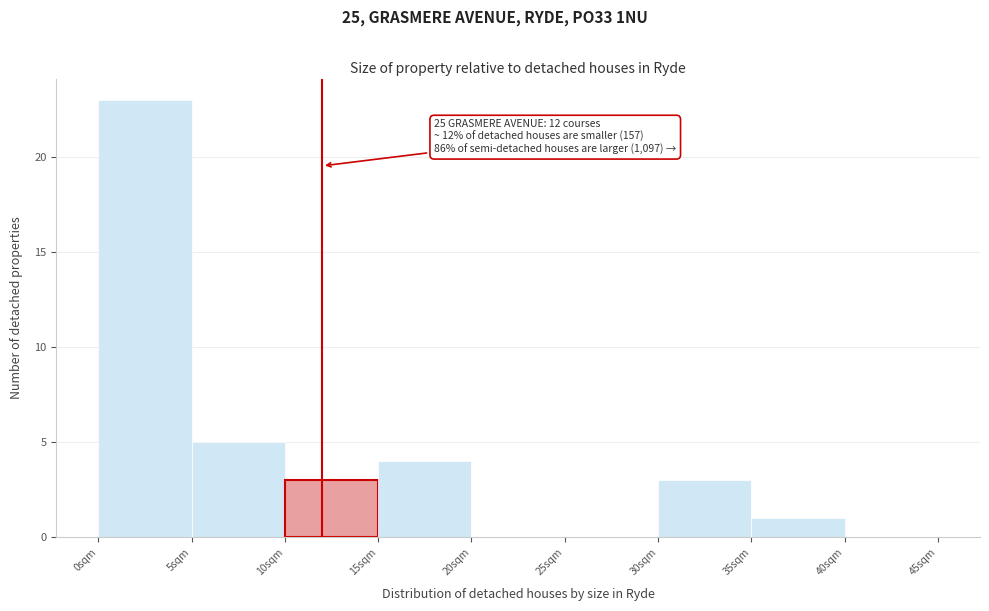

Which range on the x-axis has the tallest bar?

0 to 5